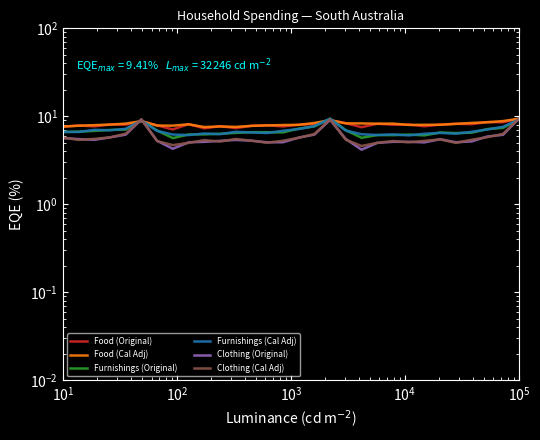

Which series has the largest total across all categories?

Food (Cal Adj)